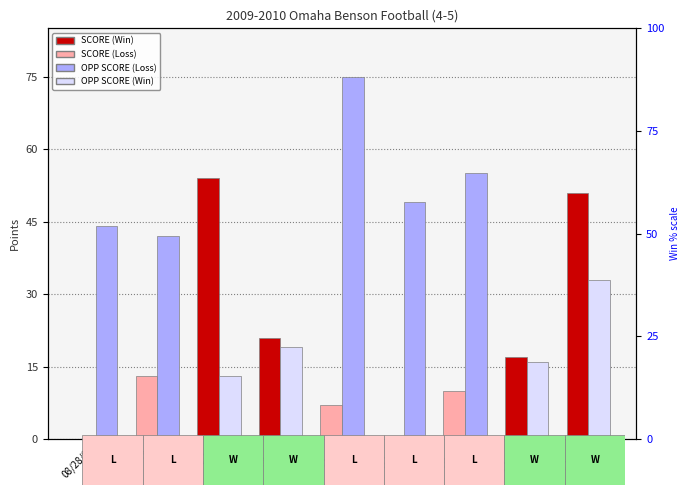

What is the difference between the OPP SCORE values at 10/23/09 and 10/16/09?

17